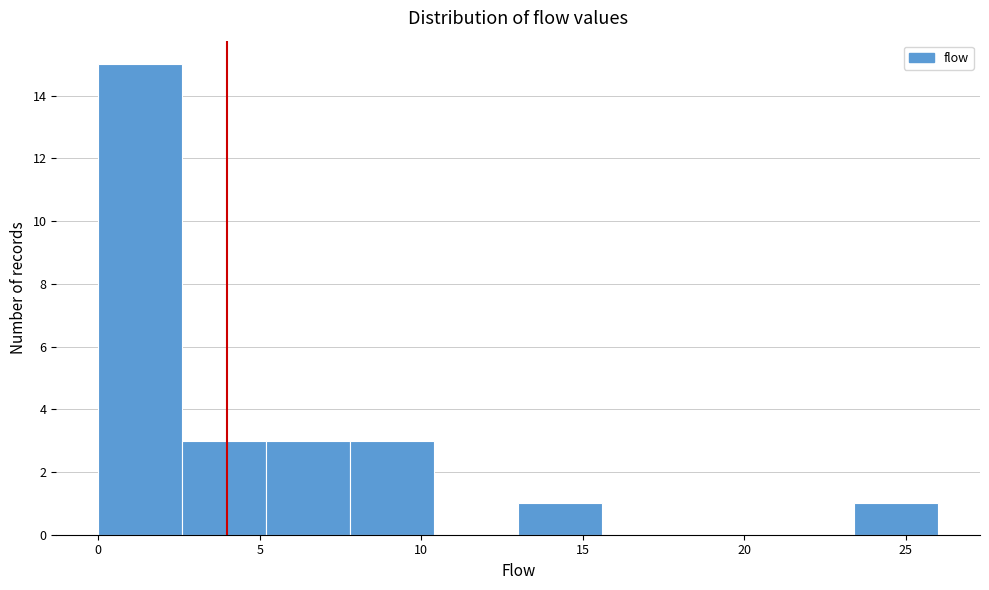

Reading left to right, list every bar in this chart as the range it spans on the x-axis followed by its height. Neither the bar edges nor the heights are printed on the chart, so give them approximately, as read against the axes.

0.0 to 2.6: 15
2.6 to 5.2: 3
5.2 to 7.8: 3
7.8 to 10.4: 3
10.4 to 13.0: 0
13.0 to 15.6: 1
15.6 to 18.2: 0
18.2 to 20.8: 0
20.8 to 23.4: 0
23.4 to 26.0: 1